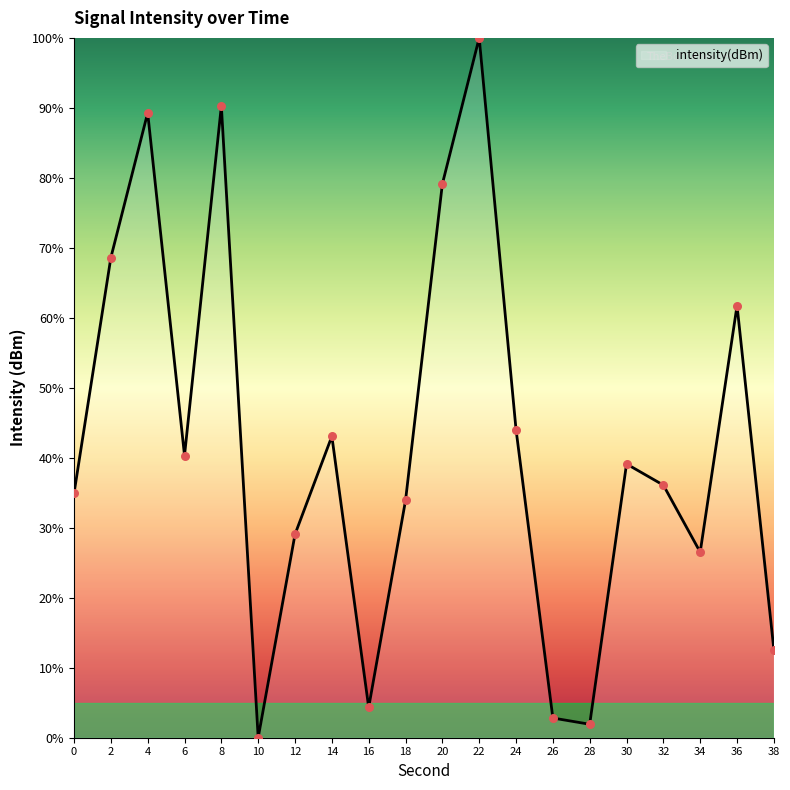

Which has a higher value, 26 or 38?

38